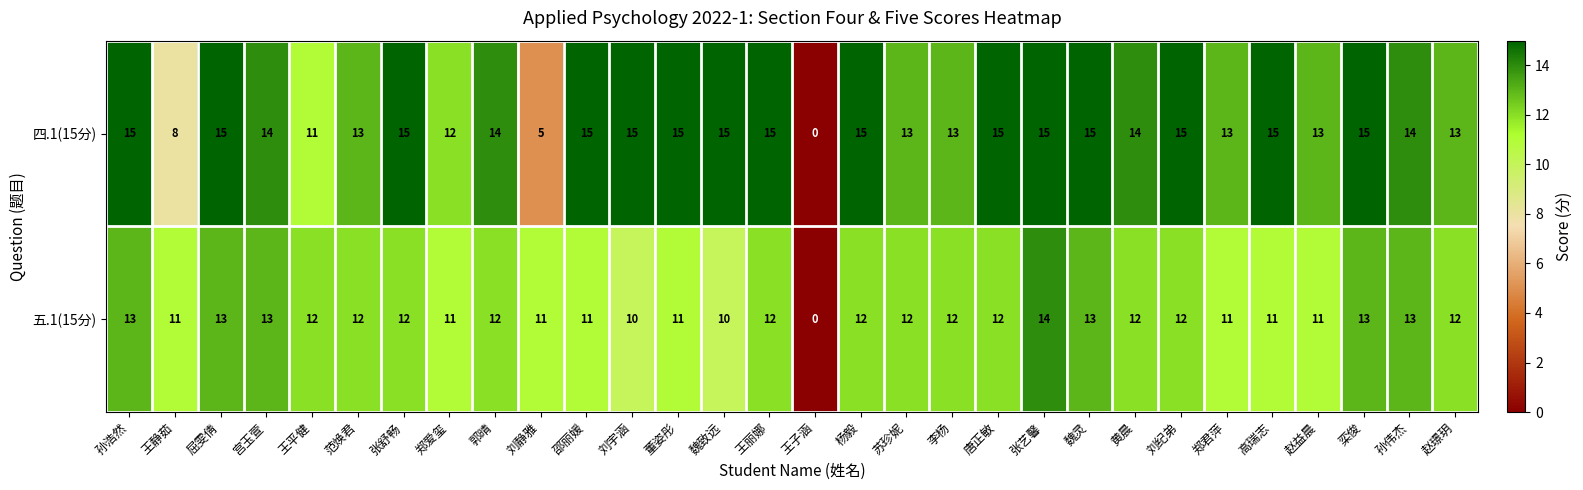

What is the greatest value displayed?

15